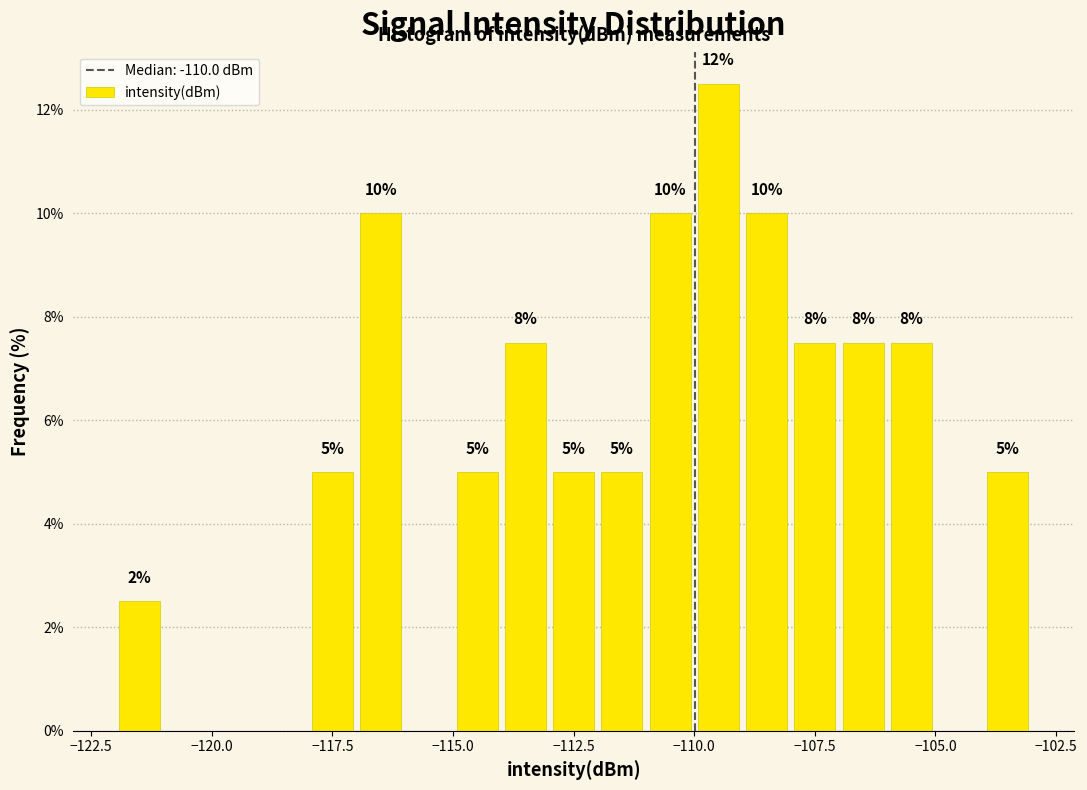

Around what value on the x-axis is the tallest bar? Give the approximate position of its centre, as read against the axis.

-109.5